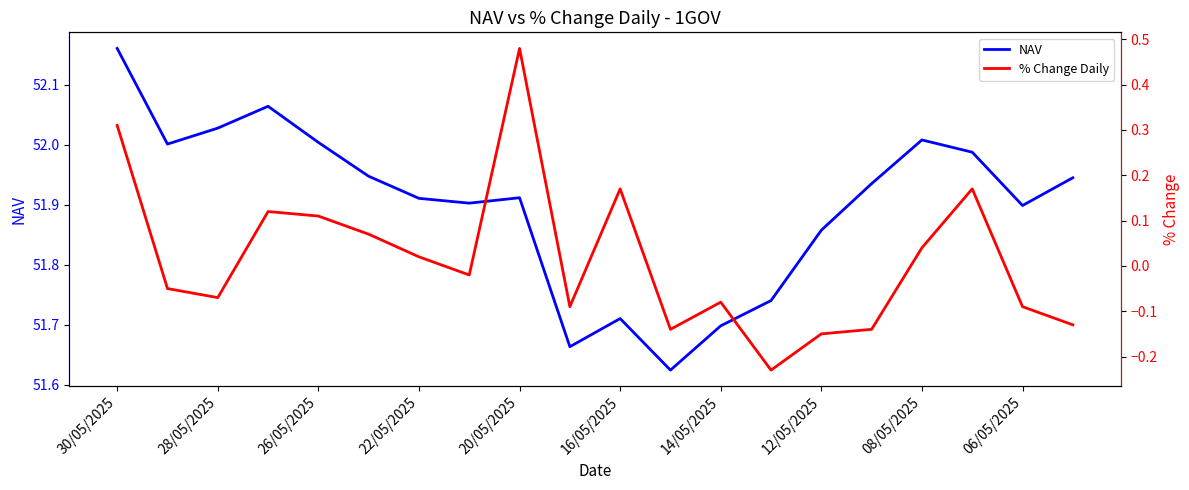

Which category has the highest value in the NAV series?

30/05/2025